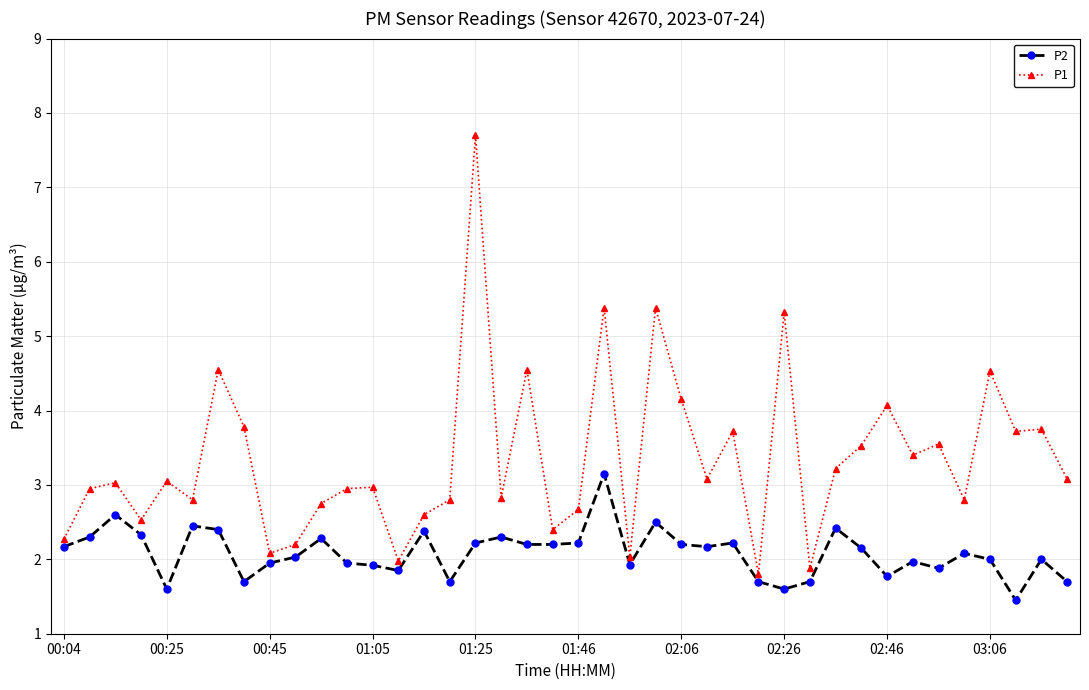

What is the average value of the P1 series?

3.3